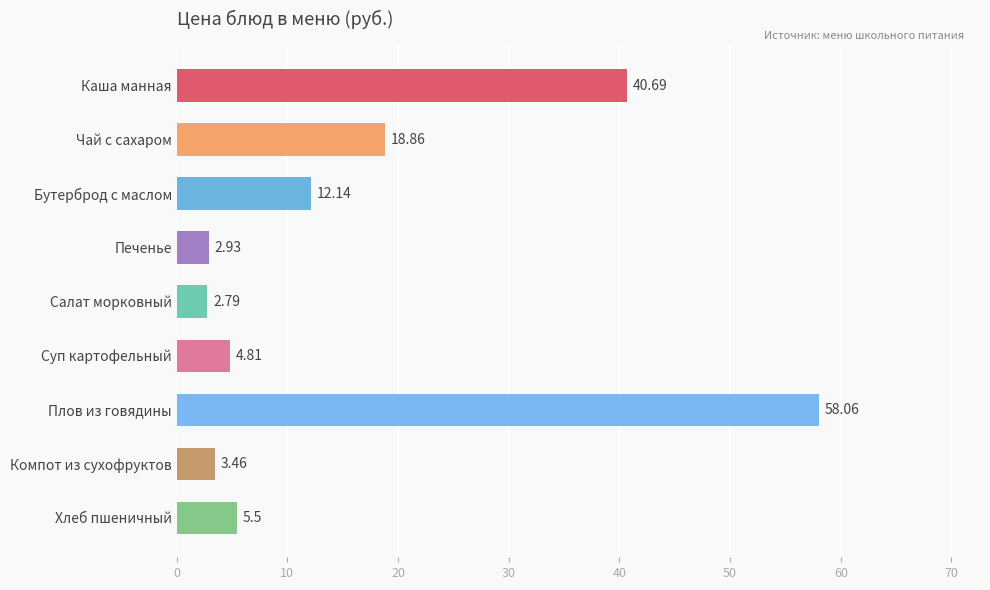

What is the difference between the maximum and minimum values?

55.3